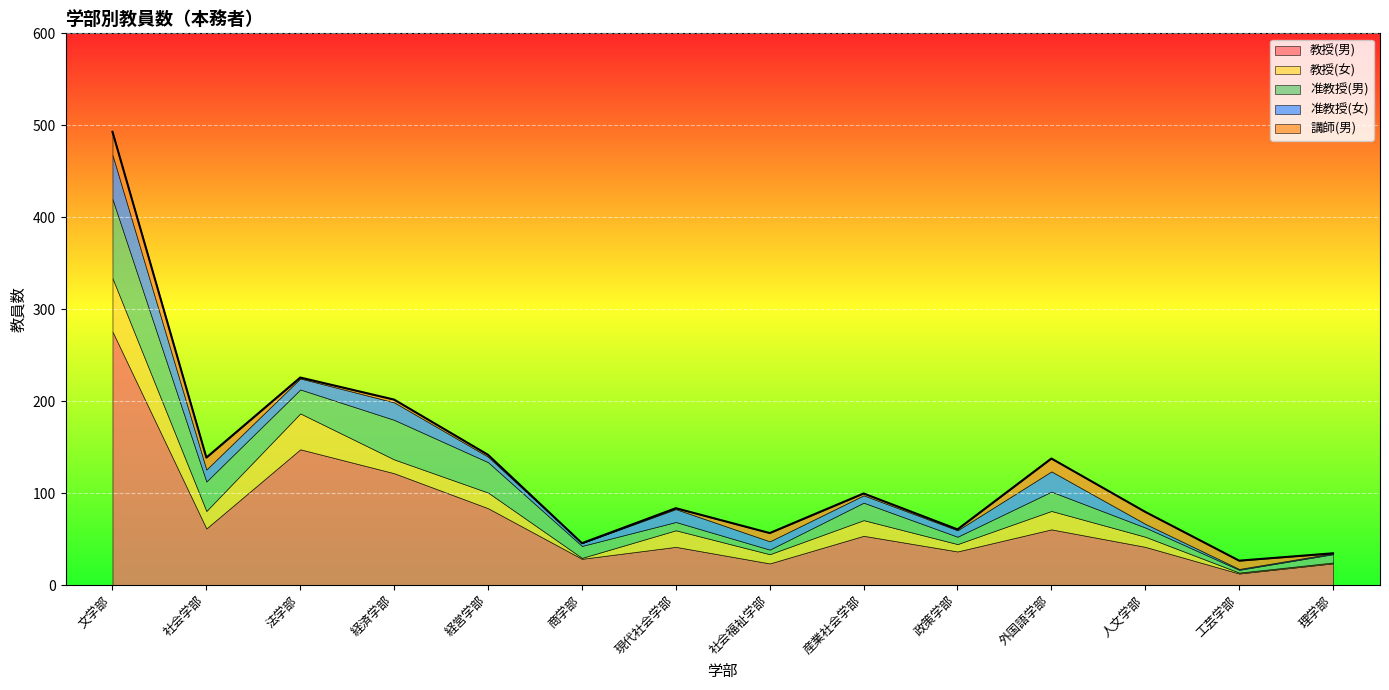

Which series changed the most between 社会福祉学部 and 工芸学部?

合計